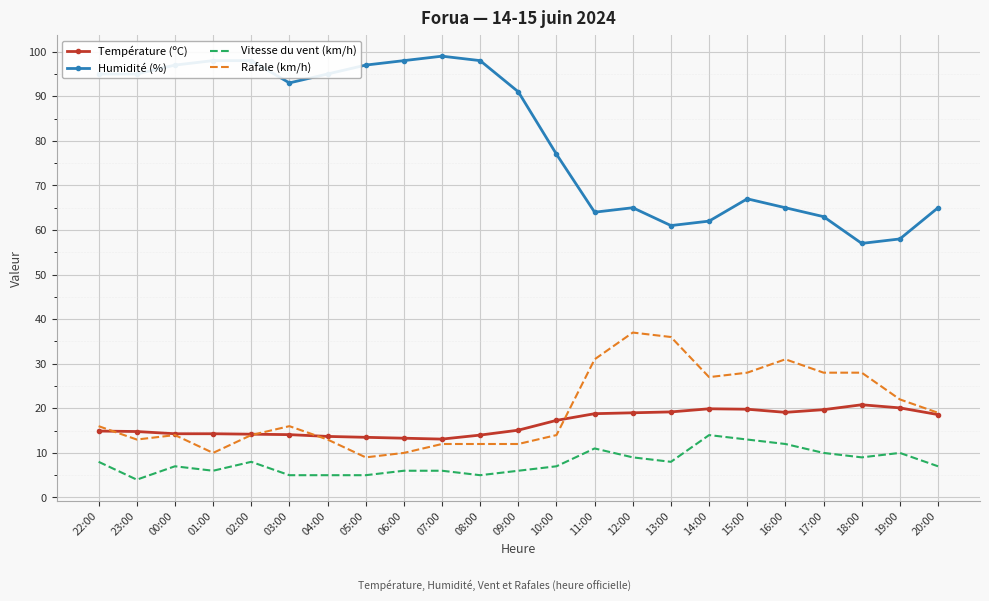

Rank the series at 11:00 from highest to lowest value.

Humidité (%), Rafale (km/h), Température (ºC), Vitesse du vent (km/h)